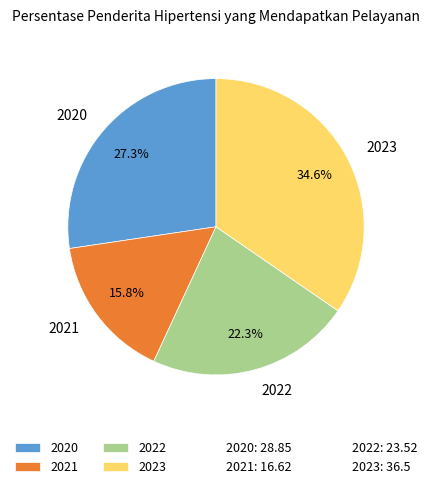

What portion of the pie excludes 2021?

84.2%